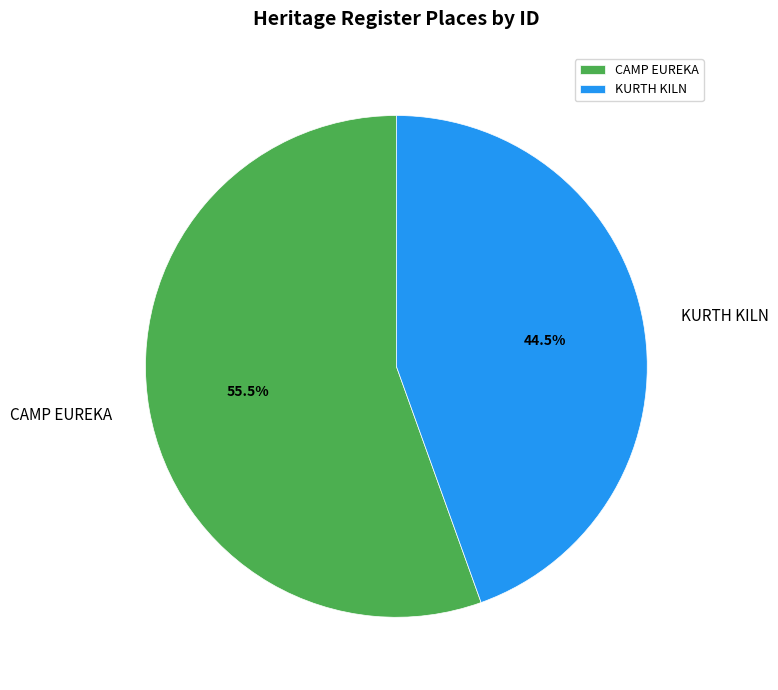

Rank the categories by value from lowest to highest.

KURTH KILN, CAMP EUREKA